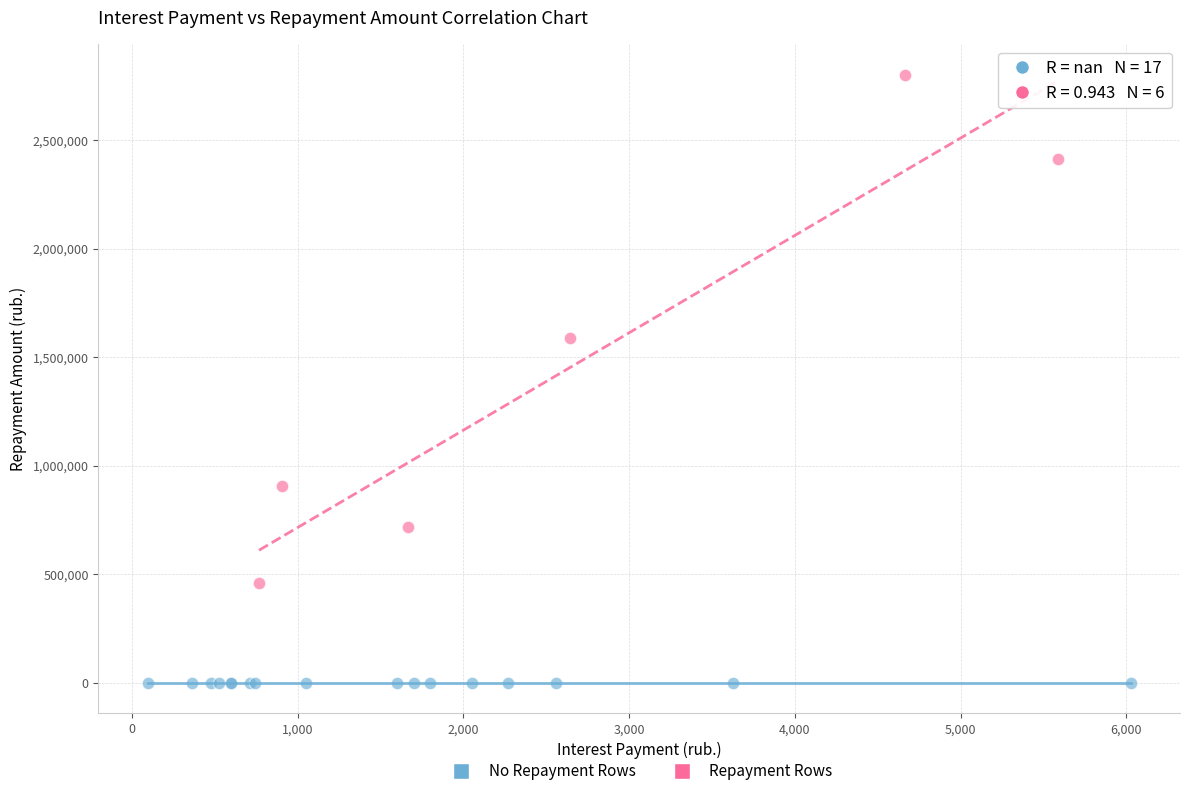

Which series contains the highest Y value?

Repayment Rows